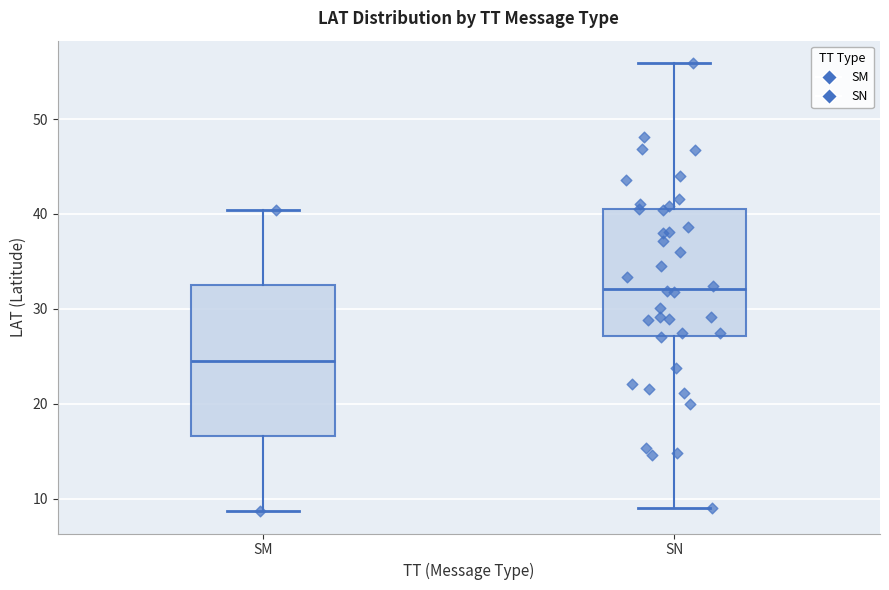

Comparing the boxes themselves (not the whiskers), which one is the tallest?

SM